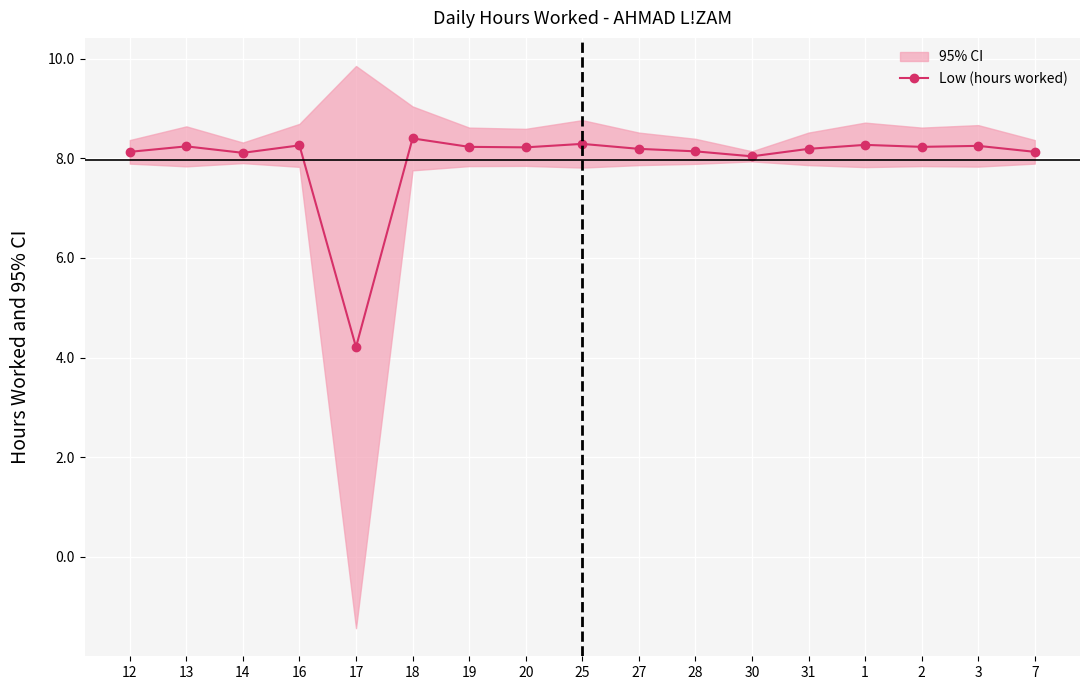

Rank the categories by value from lowest to highest.

17, 30, 14, 12, 7, 28, 27, 31, 20, 19, 2, 13, 3, 16, 1, 25, 18